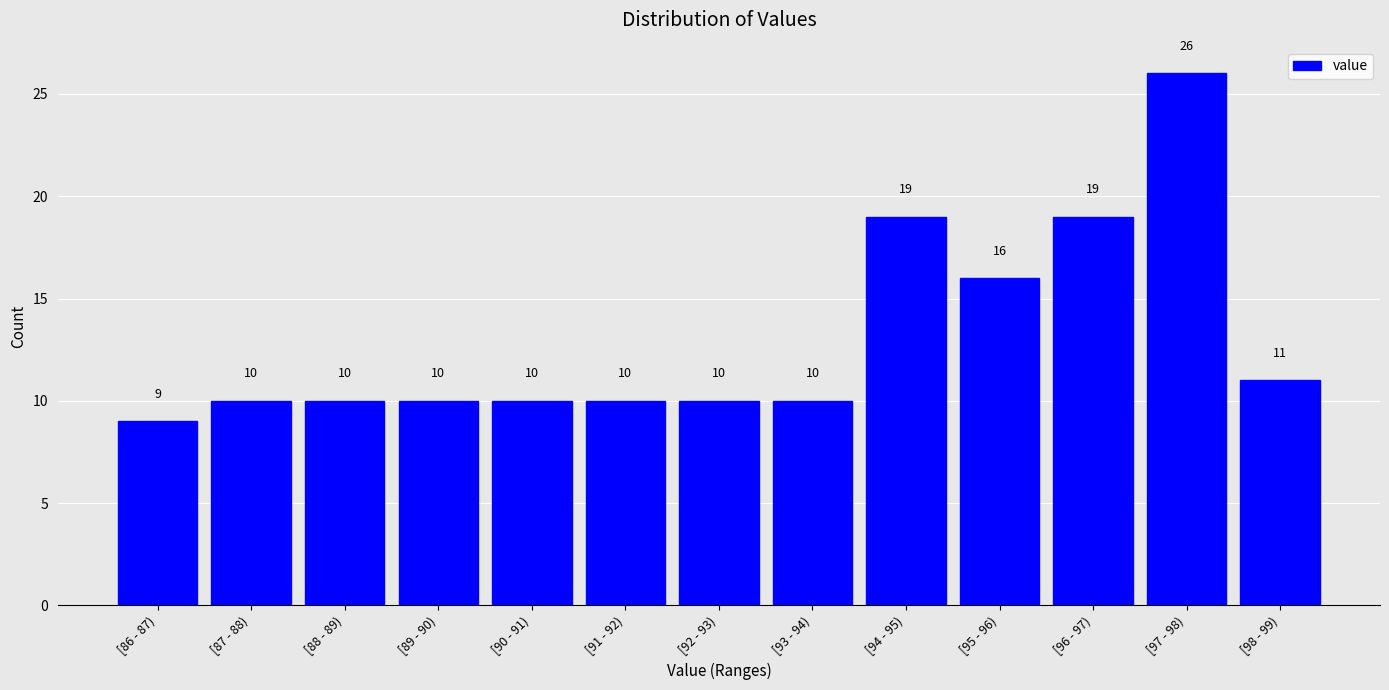

Reading left to right, transcribe all the data shown in this chart.

[86 - 87)=9	[87 - 88)=10	[88 - 89)=10	[89 - 90)=10	[90 - 91)=10	[91 - 92)=10	[92 - 93)=10	[93 - 94)=10	[94 - 95)=19	[95 - 96)=16	[96 - 97)=19	[97 - 98)=26	[98 - 99)=11